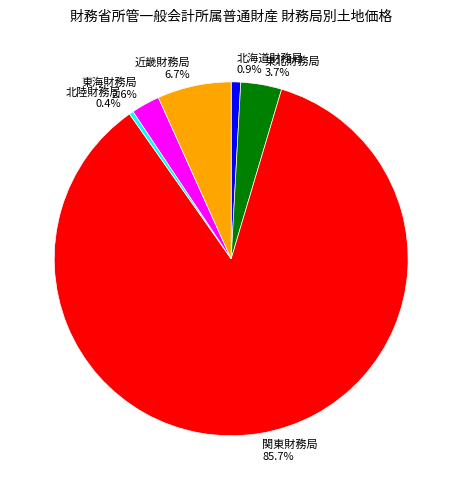

What percentage do 東海財務局 and 北陸財務局 together represent?

3.0%